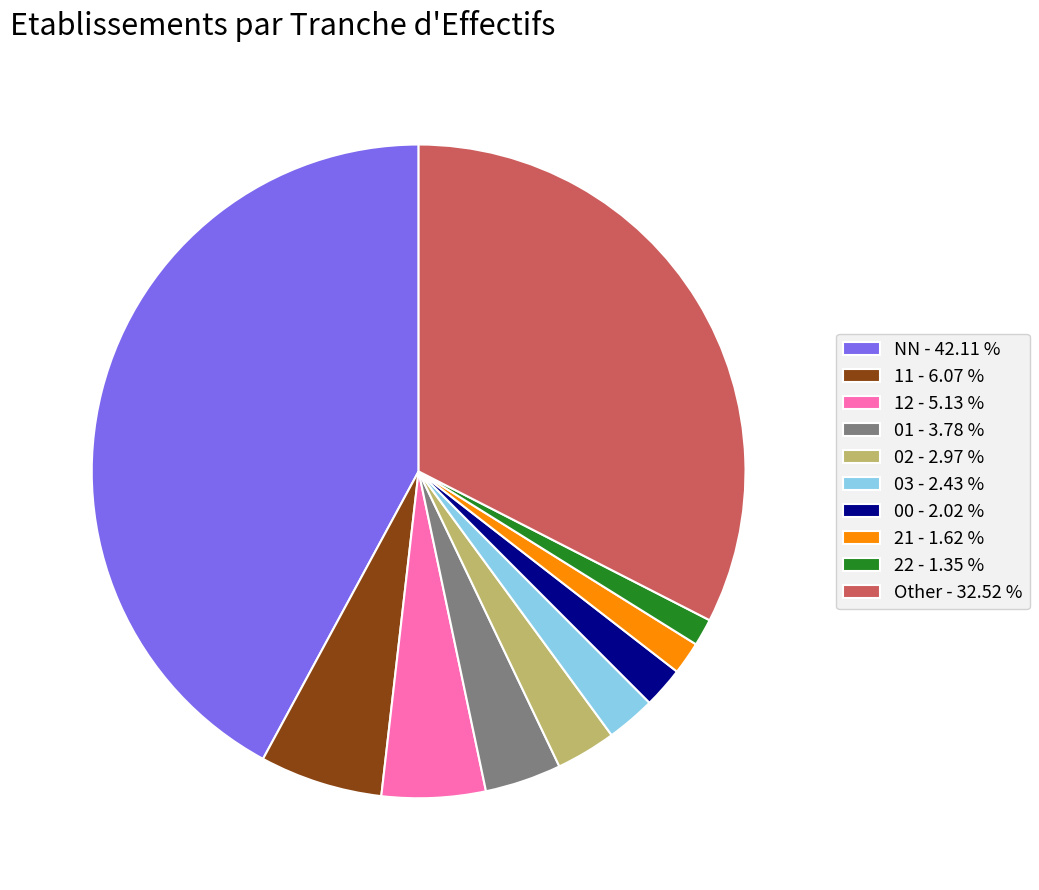

Approximately how many times larger is the value at 11 - 6.07 % compared to 01 - 3.78 %?

1.6